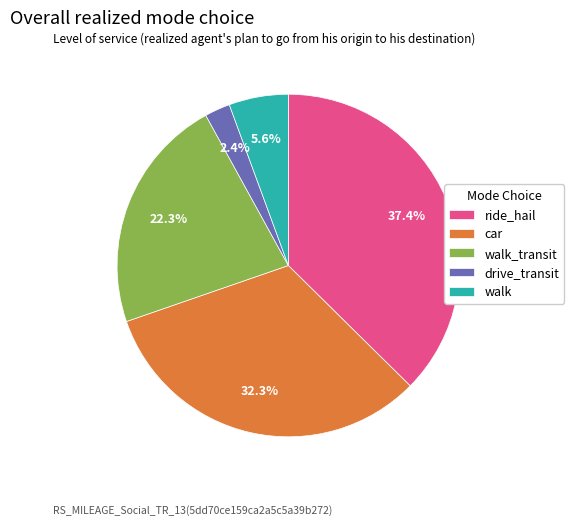

Rank the categories by value from highest to lowest.

ride_hail, car, walk_transit, walk, drive_transit